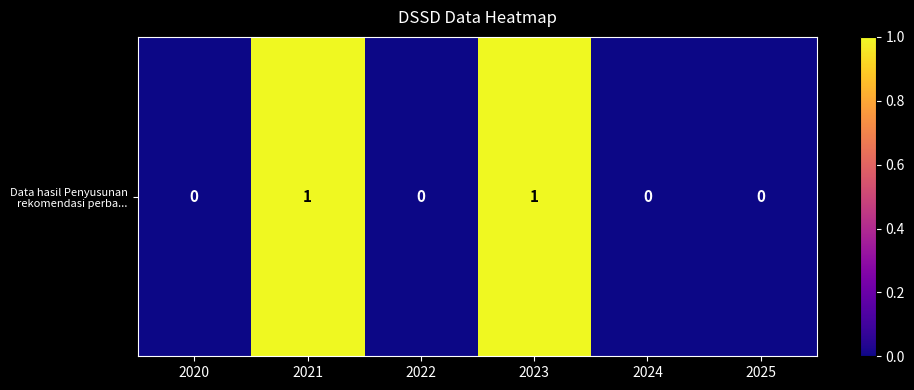

Rank the categories by value from lowest to highest.

2020, 2022, 2024, 2025, 2021, 2023